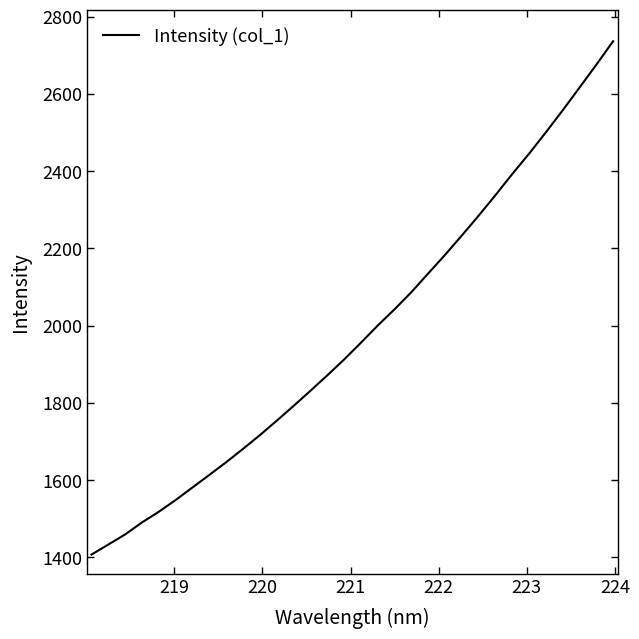

What is the smallest value displayed?

1407.5